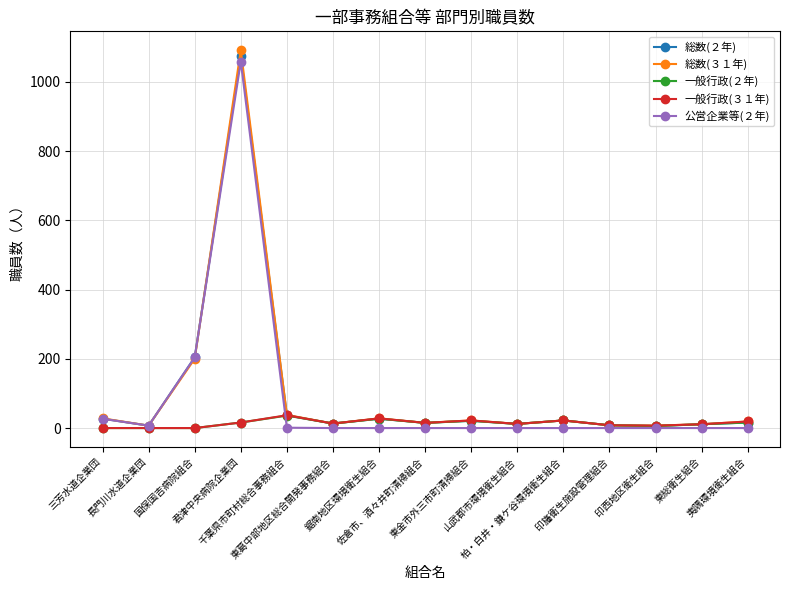

How many data points does each series have?

15